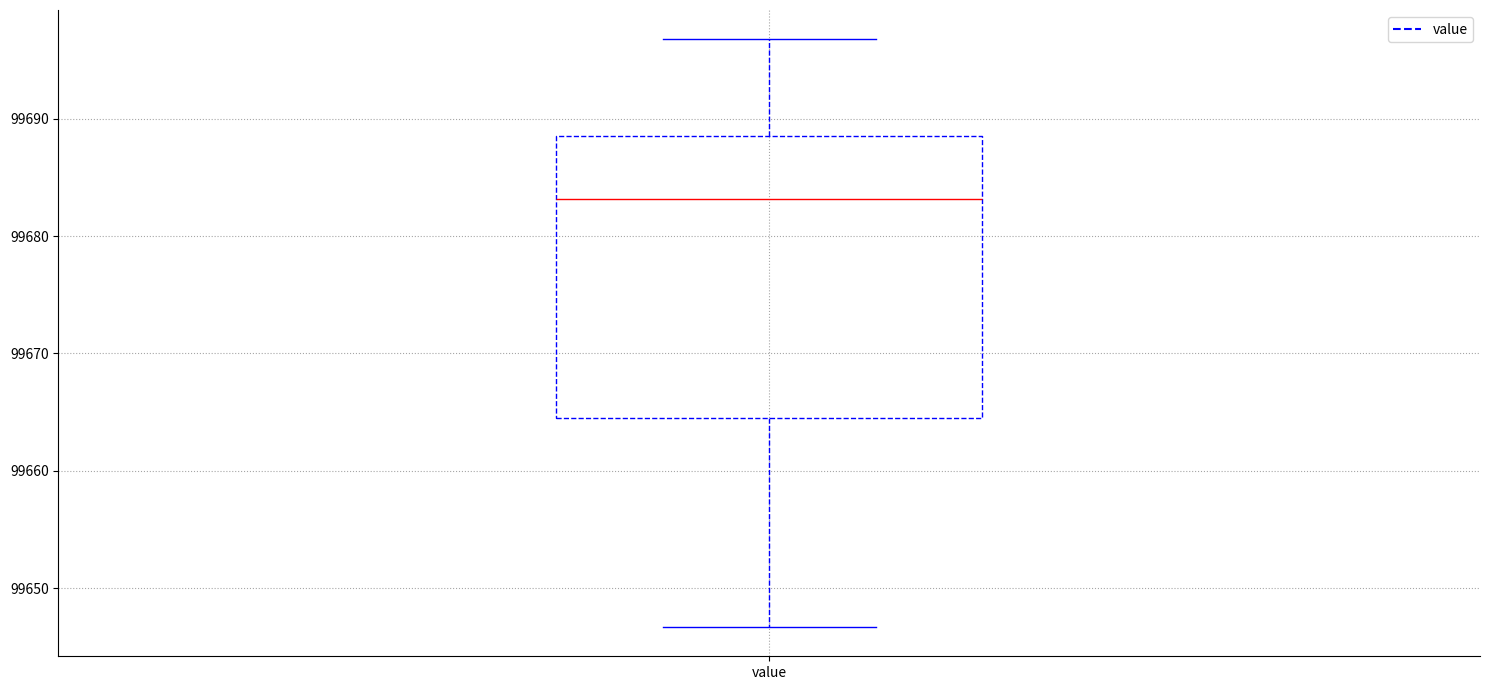

Where is the lower edge of the box for value on the y-axis? The values are not printed on the chart, so give them approximately, as read against the axis.

99665